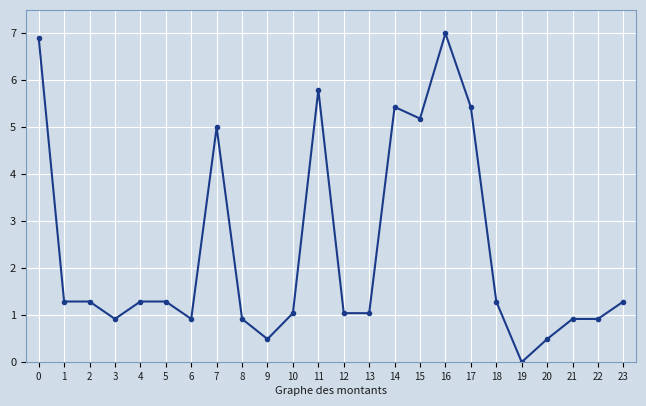

What is the difference between the values at 12 and 5?

0.2